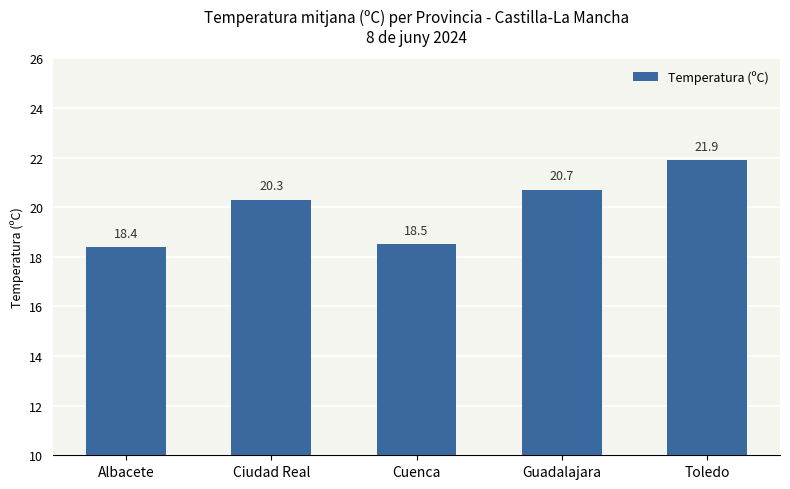

The value at Albacete is 31.6. True or false?

False